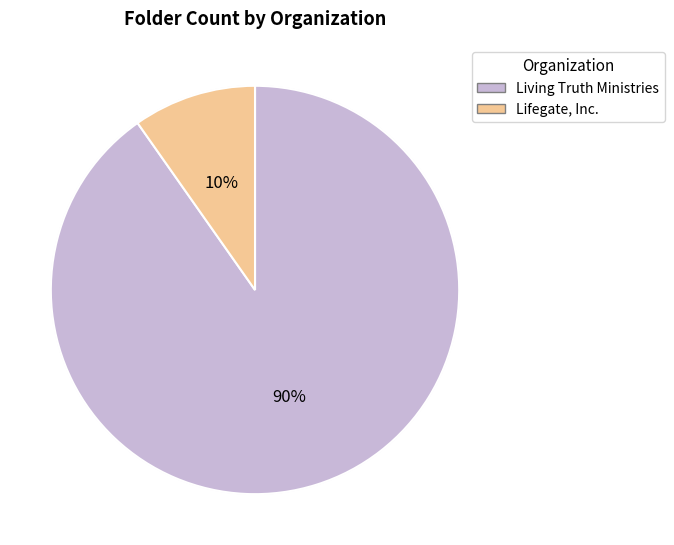

The Lifegate, Inc. slice represents 10% of the pie. True or false?

True